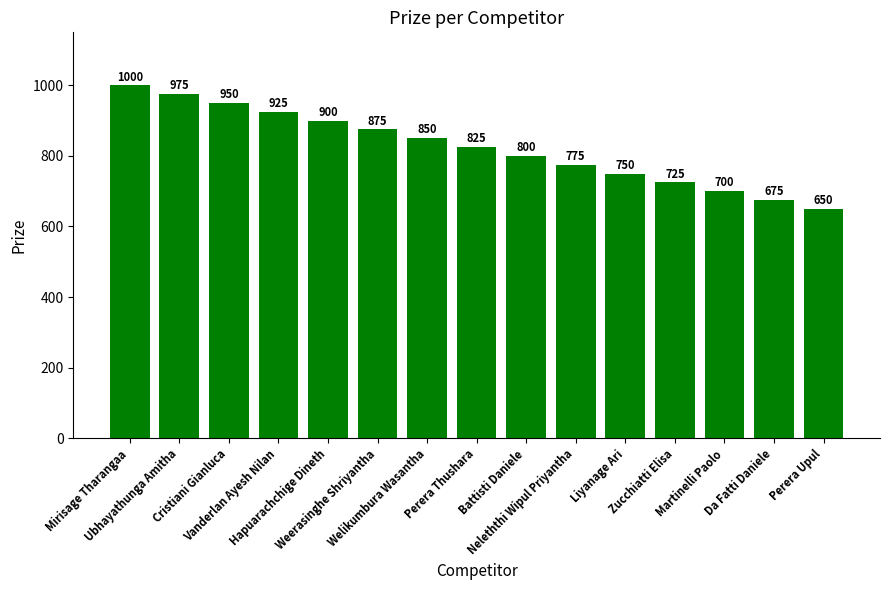

The chart shows a value of 725 at Zucchiatti Elisa. True or false?

True